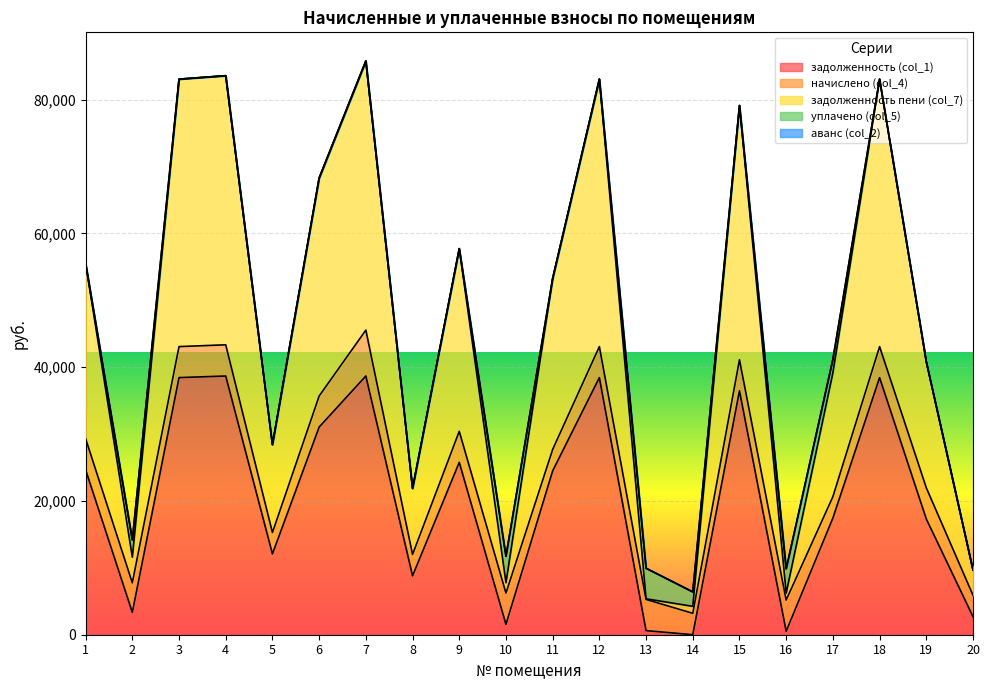

What is the total value across all series at 3?

83060.6